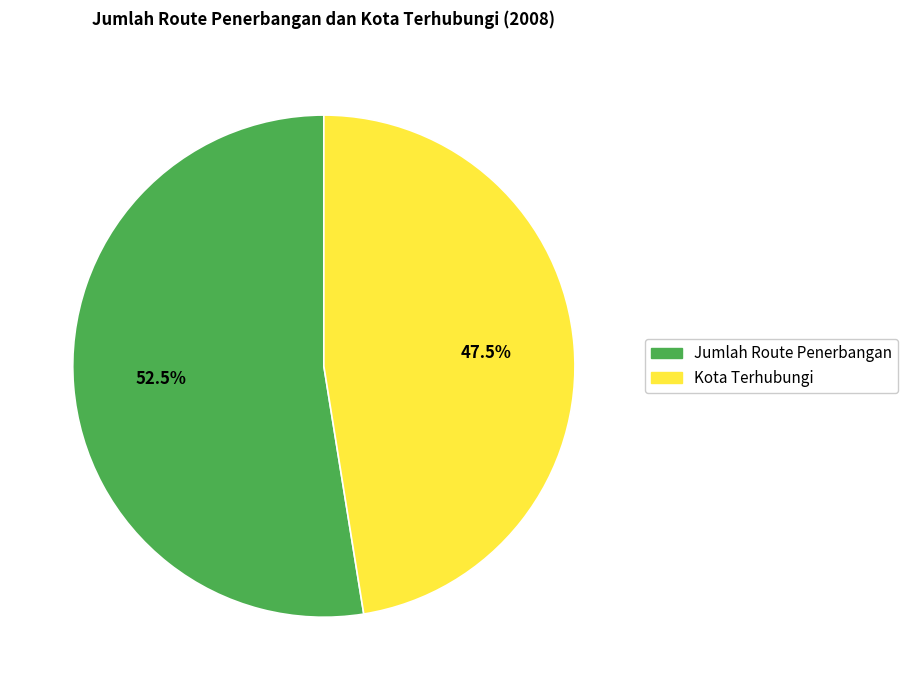

Rank the categories by value from lowest to highest.

Kota Terhubungi, Jumlah Route Penerbangan